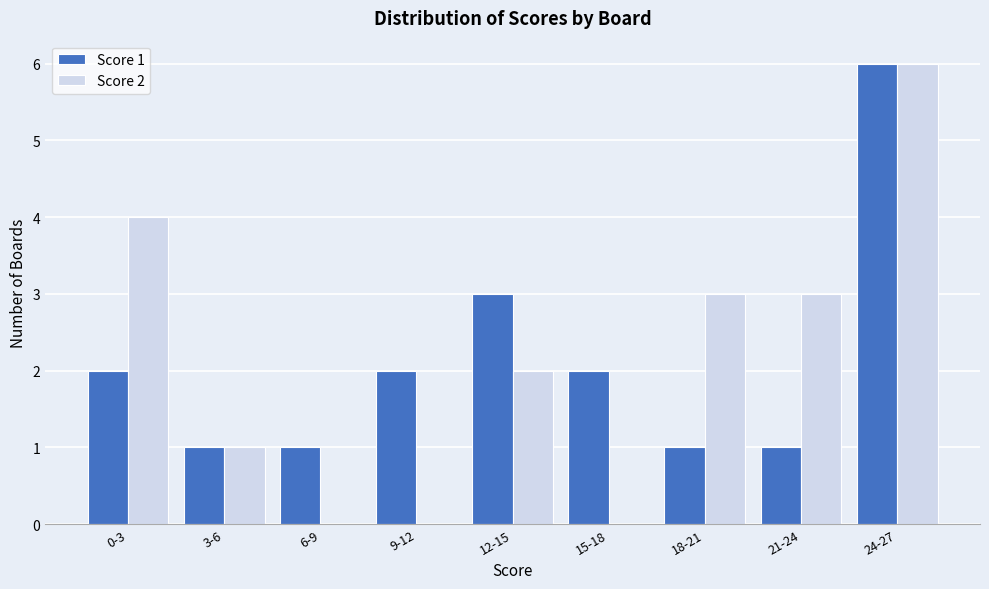

Reading left to right, transcribe all the data shown in this chart.

Score 1: 0-3=2	3-6=1	6-9=1	9-12=2	12-15=3	15-18=2	18-21=1	21-24=1	24-27=6
Score 2: 0-3=4	3-6=1	6-9=0	9-12=0	12-15=2	15-18=0	18-21=3	21-24=3	24-27=6